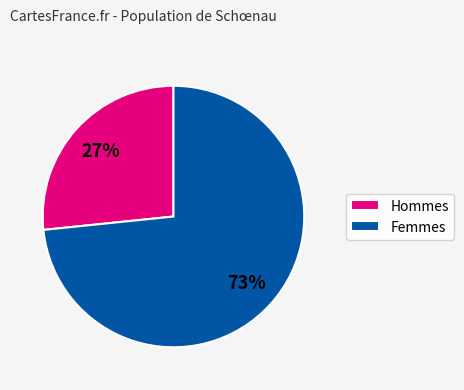

Between Femmes and Hommes, which is larger?

Femmes